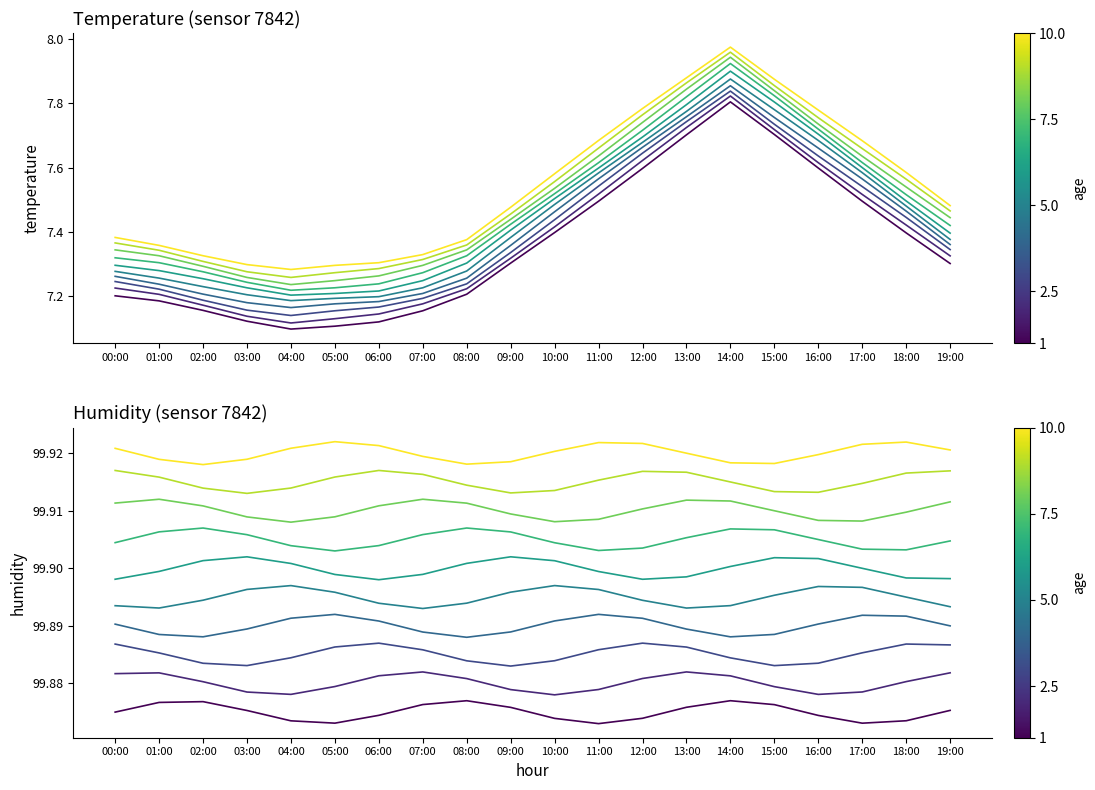

What is the label of the 6th point from the right?

14:00